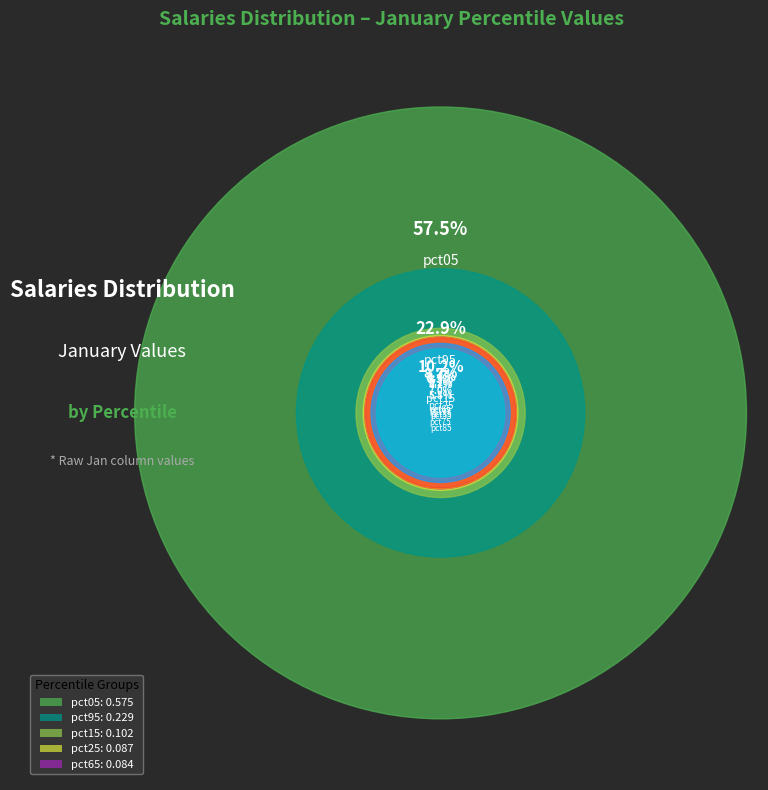

True or false: pct85 accounts for 4% of the total.

True